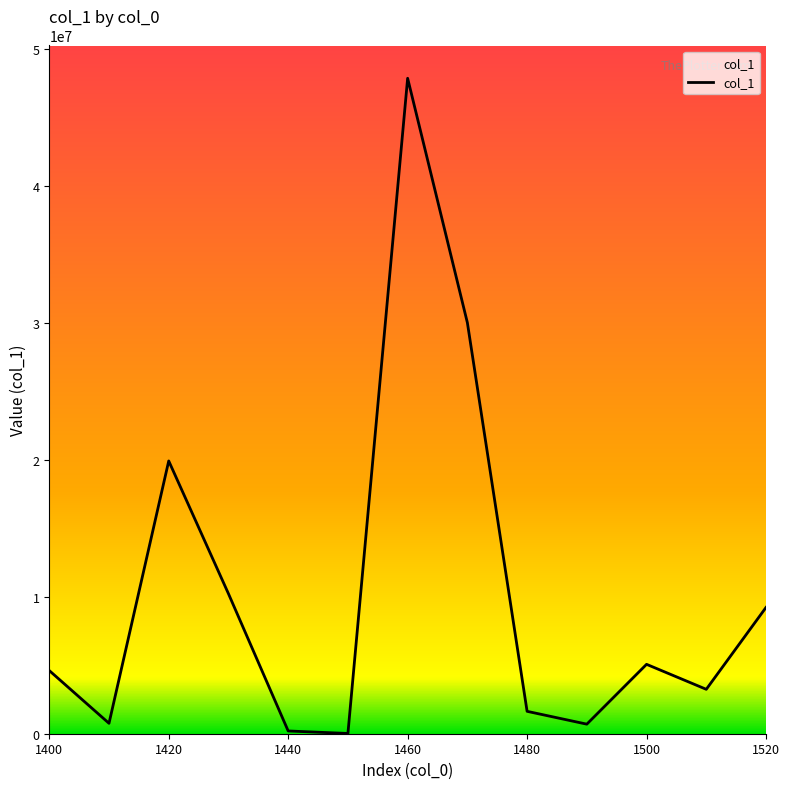

What is the difference between the maximum and minimum values?

47833896